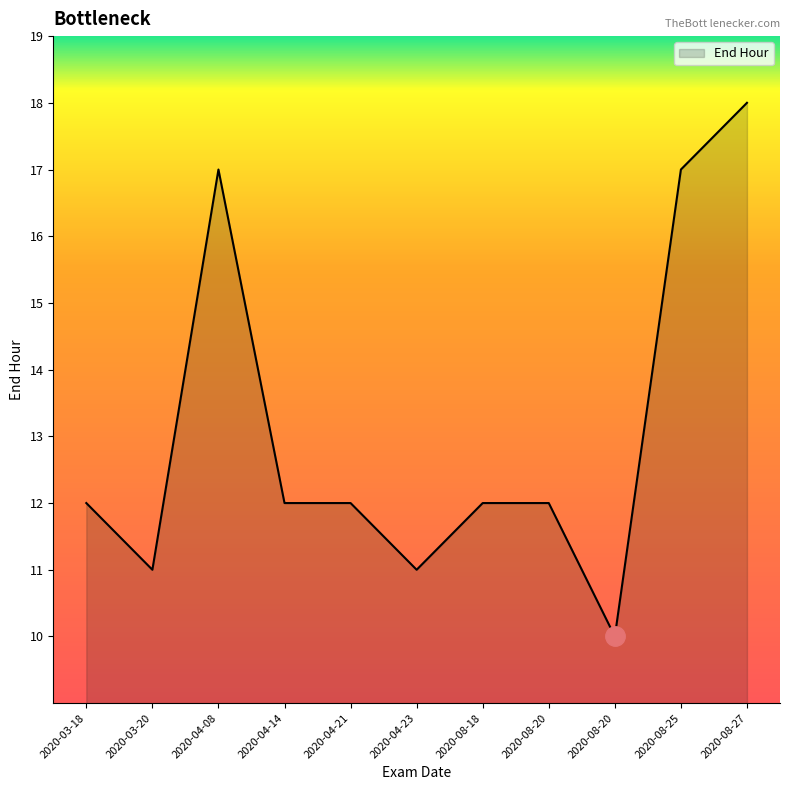

Is it true that the value at 2020-08-27 is 7?

False